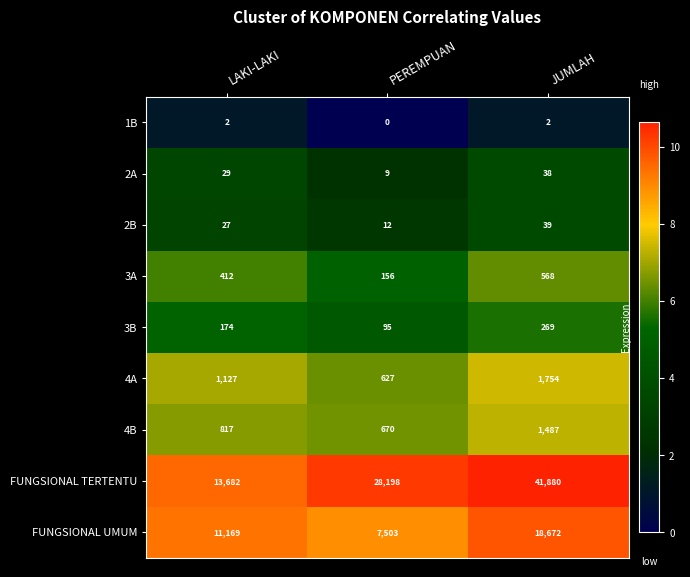

Which series has the largest total across all categories?

FUNGSIONAL TERTENTU